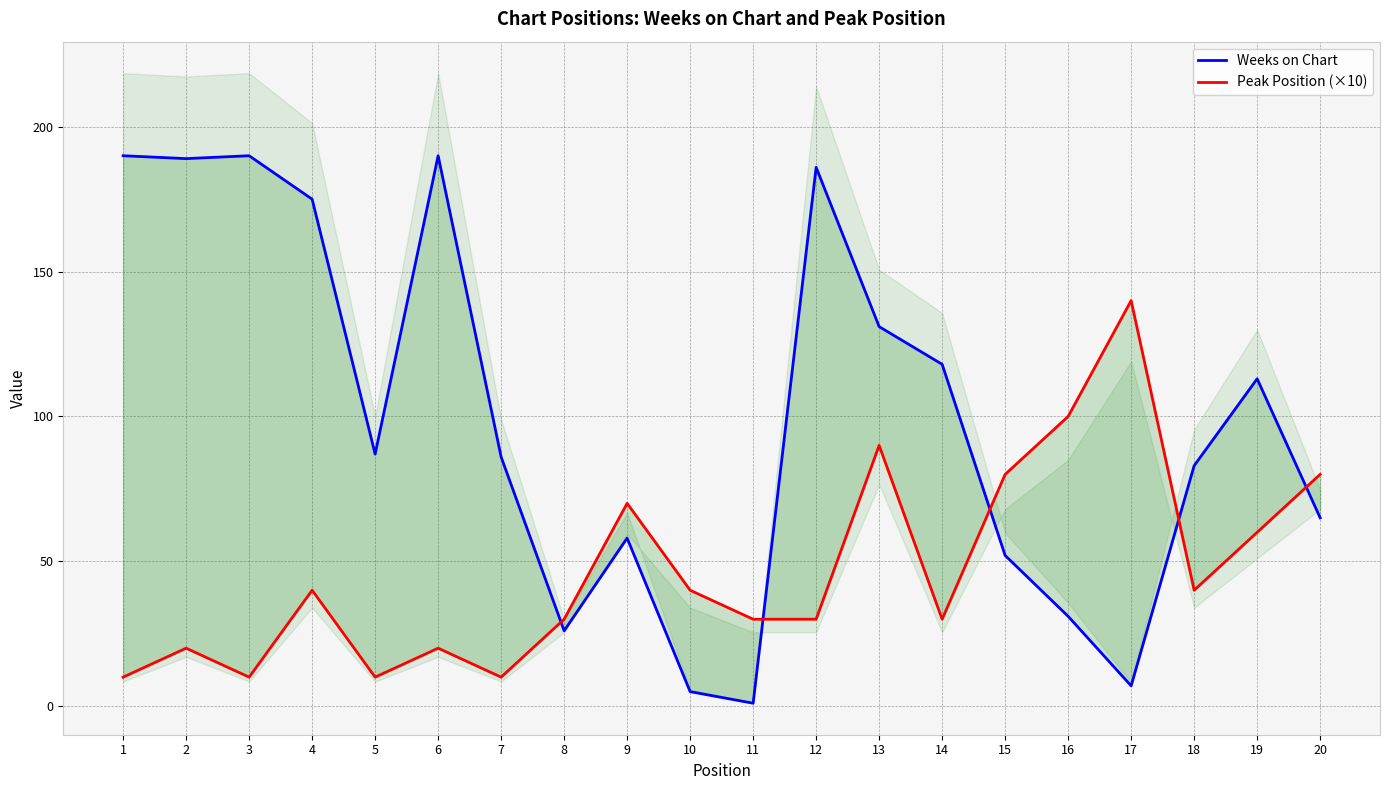

What value does the Peak Position (×10) series have at 17, to the nearest 10?

140